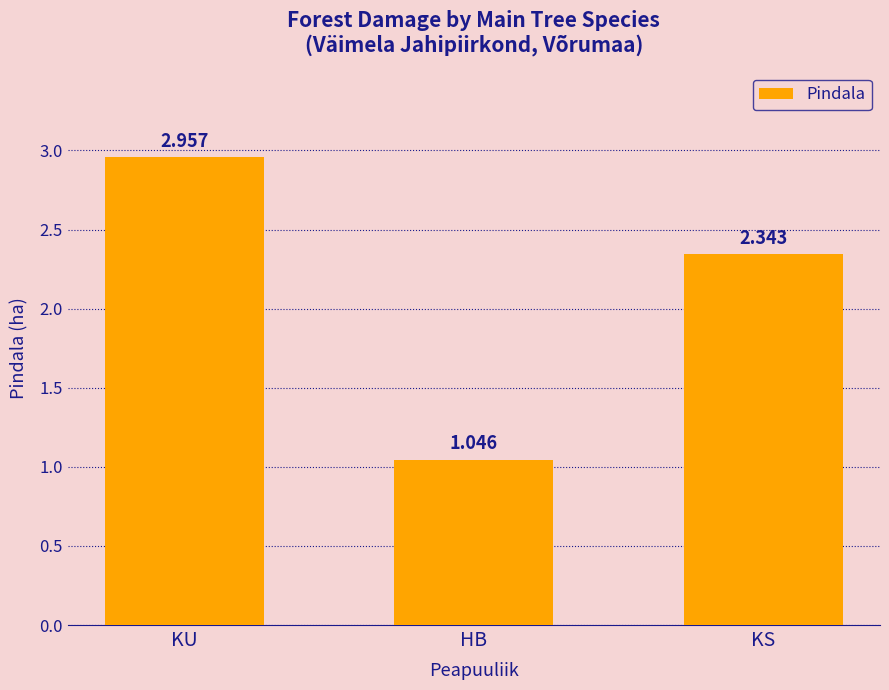

Where is the data nearest to the value 2?

KS